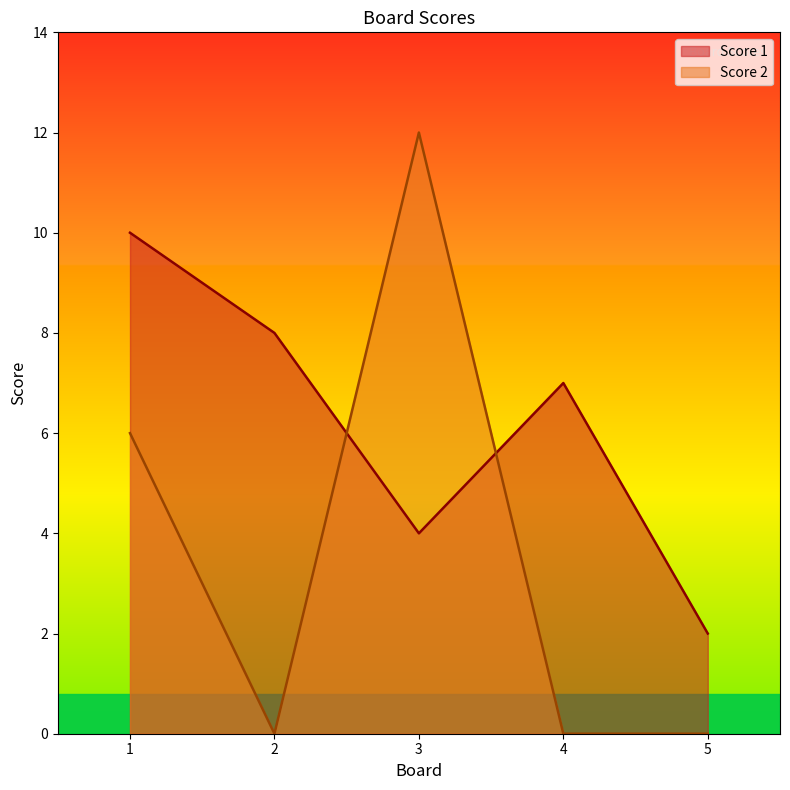

Count the number of categories in the chart.

5